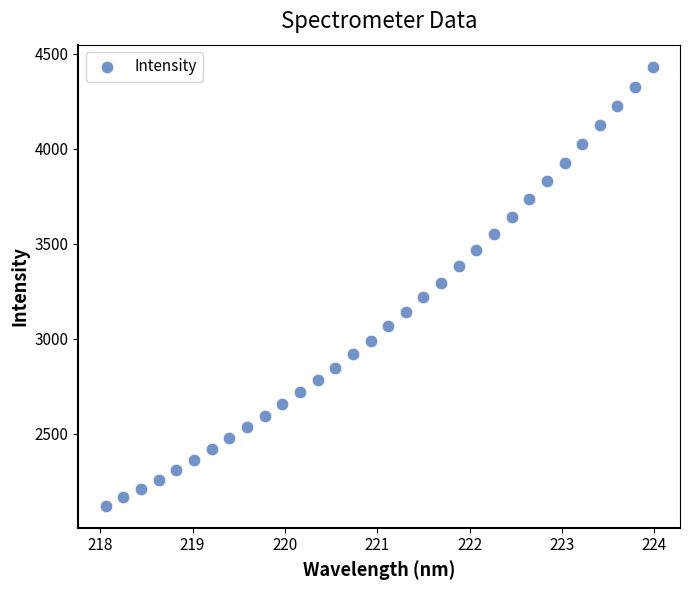

What is the range of Y values (max minus min)?

2312.7